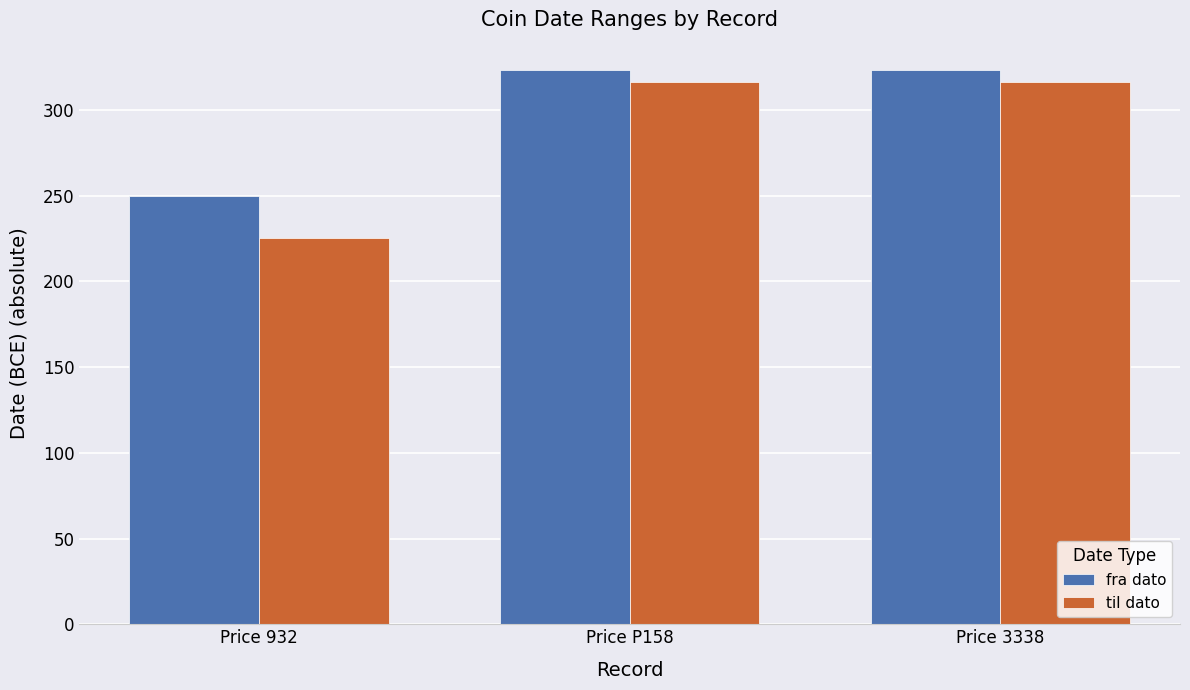

Count the number of data series in this chart.

2